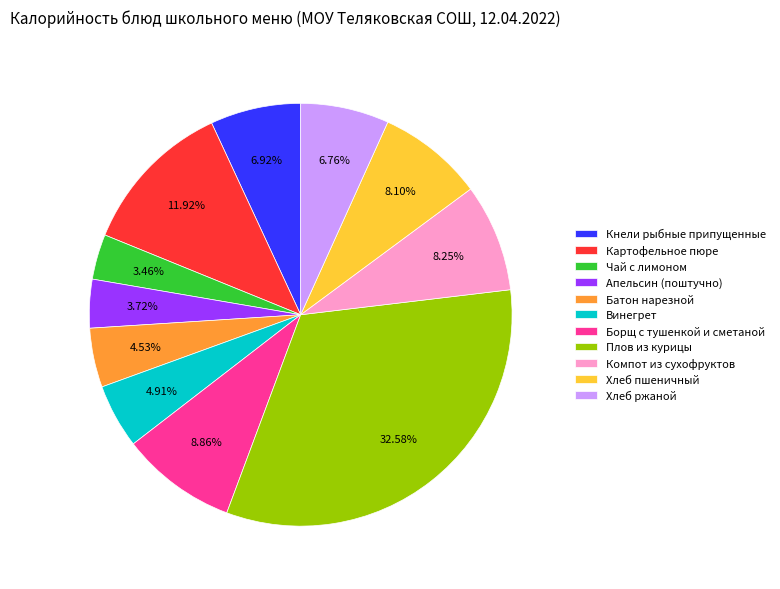

Is it true that Компот из сухофруктов is 1% of the pie?

False